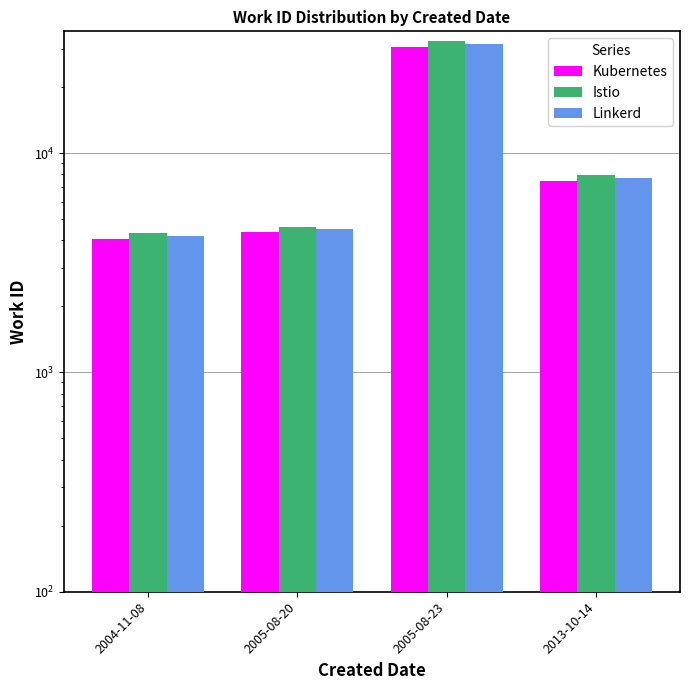

How many categories are shown in the chart?

4